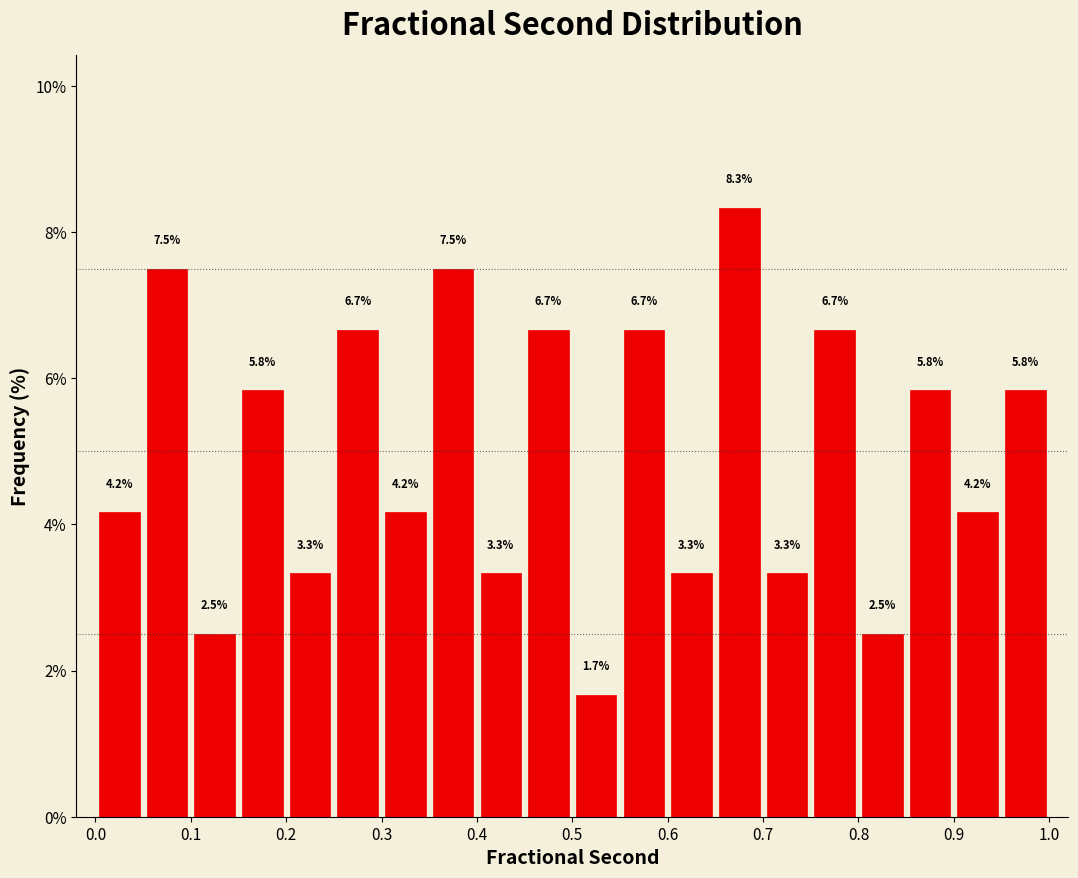

Reading left to right, transcribe this chart: for each bar, give the range it covers on the x-axis and its height.

0.00 to 0.05: 4.2
0.05 to 0.10: 7.5
0.10 to 0.15: 2.5
0.15 to 0.20: 5.8
0.20 to 0.25: 3.3
0.25 to 0.30: 6.7
0.30 to 0.35: 4.2
0.35 to 0.40: 7.5
0.40 to 0.45: 3.3
0.45 to 0.50: 6.7
0.50 to 0.55: 1.7
0.55 to 0.60: 6.7
0.60 to 0.65: 3.3
0.65 to 0.70: 8.3
0.70 to 0.75: 3.3
0.75 to 0.80: 6.7
0.80 to 0.85: 2.5
0.85 to 0.90: 5.8
0.90 to 0.95: 4.2
0.95 to 1.00: 5.8